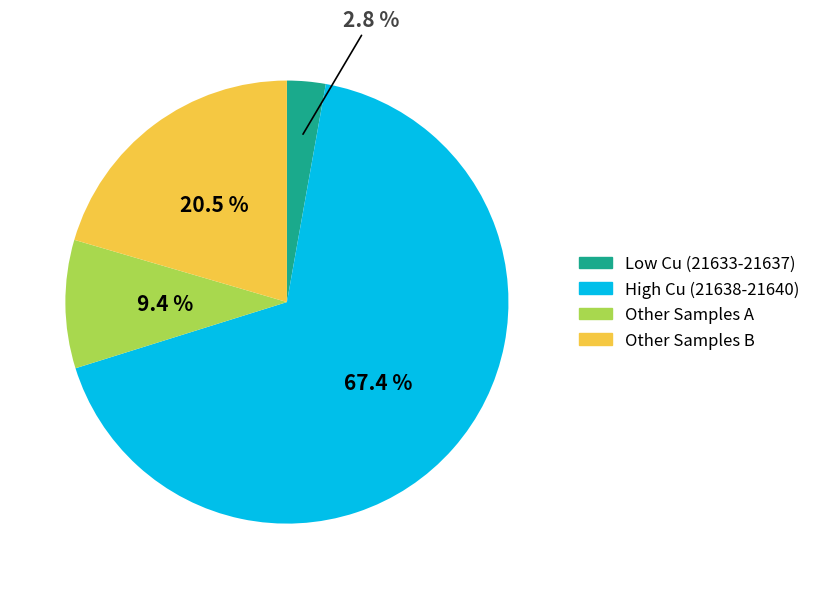

Does any single category account for the majority?

Yes